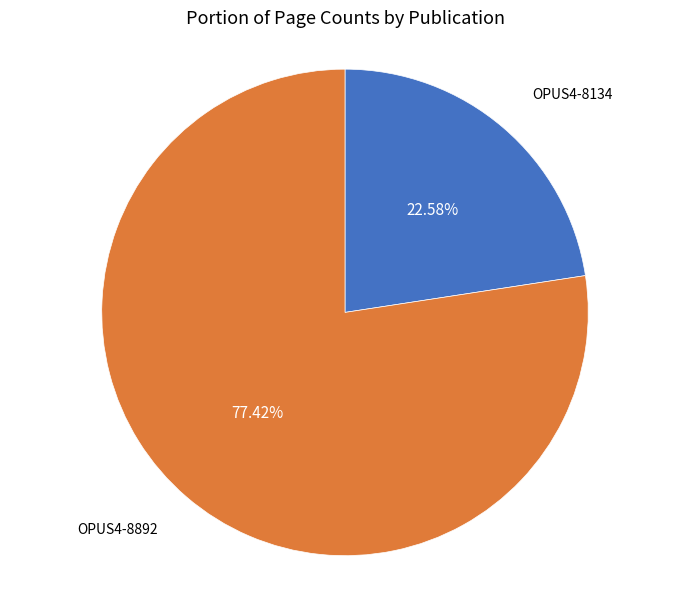

Does any single category account for the majority?

Yes